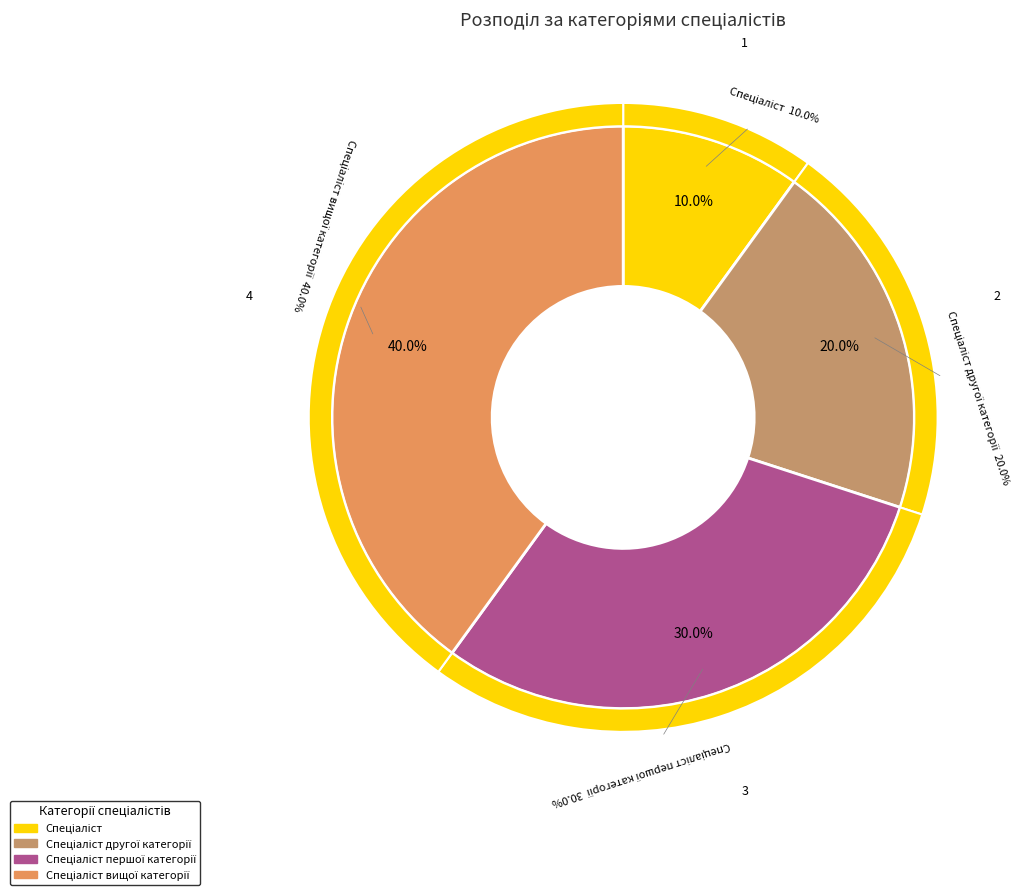

How many segments does this pie chart have?

4